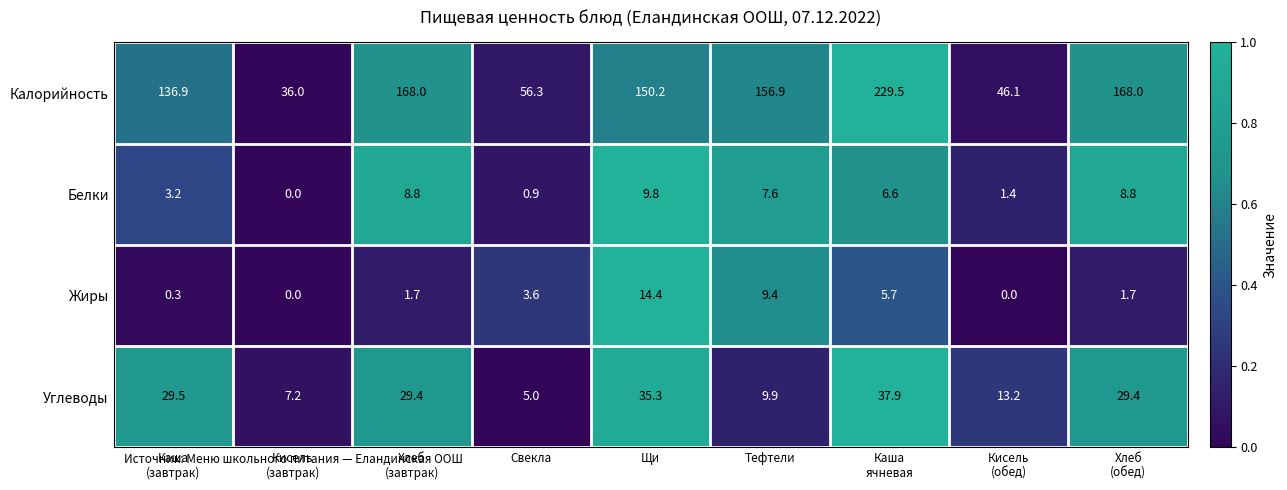

How many distinct data groups are displayed?

4